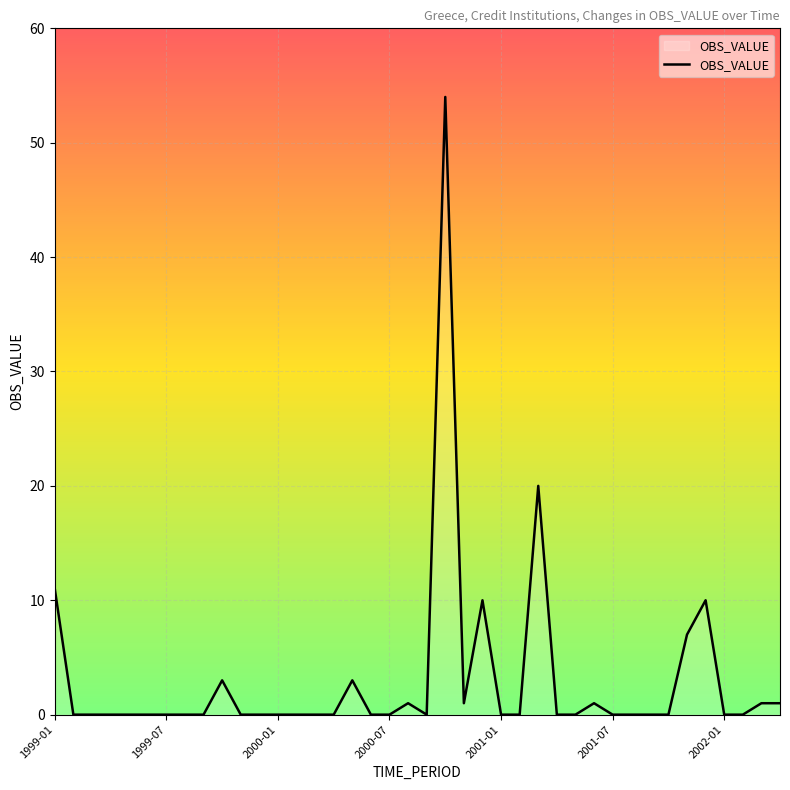

How many categories are shown in the chart?

40